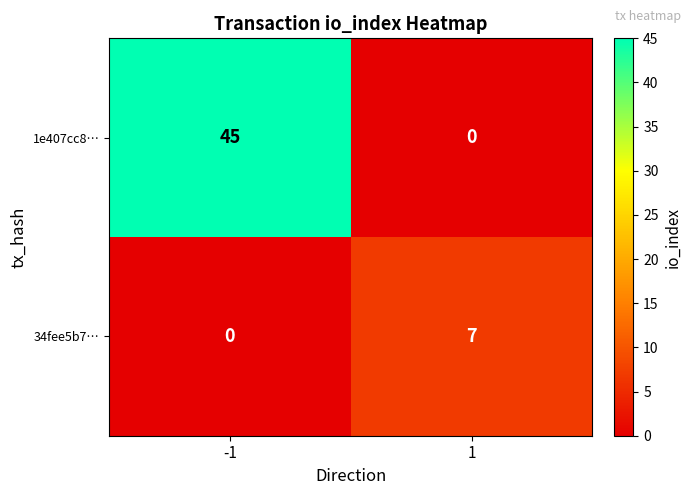

Reading right to left, what are all the values shown in this chart?

1e407cc8…: 0	45
34fee5b7…: 7	0